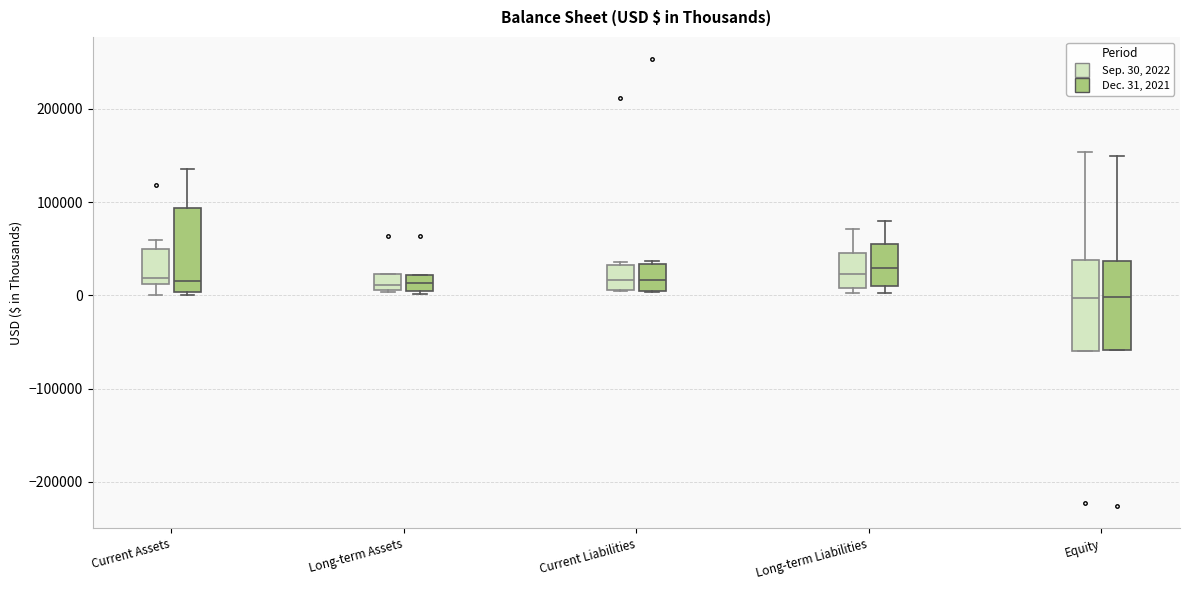

Reading left to right, read every box against the y-axis: the position of its median line, the range the box covers, and the ends of its whiskers. The values are not printed on the chart, so give them approximately, as read against the axis.

Current Assets (Sep. 30, 2022): median 20000, box 10000 to 50000, whiskers 0 to 60000
Current Assets (Dec. 31, 2021): median 20000, box 0 to 90000, whiskers 0 (just below the box's lower edge) to 140000
Long-term Assets (Sep. 30, 2022): median 10000 (just above the box's lower edge), box 10000 to 20000, whiskers 0 to 20000
Long-term Assets (Dec. 31, 2021): median 10000, box 0 to 20000, whiskers 0 to 20000
Current Liabilities (Sep. 30, 2022): median 20000, box 10000 to 30000, whiskers 0 to 40000
Current Liabilities (Dec. 31, 2021): median 20000, box 0 to 30000, whiskers 0 to 40000
Long-term Liabilities (Sep. 30, 2022): median 20000, box 10000 to 40000, whiskers 0 to 70000
Long-term Liabilities (Dec. 31, 2021): median 30000, box 10000 to 60000, whiskers 0 to 80000
Equity (Sep. 30, 2022): median 0, box -60000 to 40000, whiskers -60000 to 150000
Equity (Dec. 31, 2021): median 0, box -60000 to 40000, whiskers -60000 to 150000